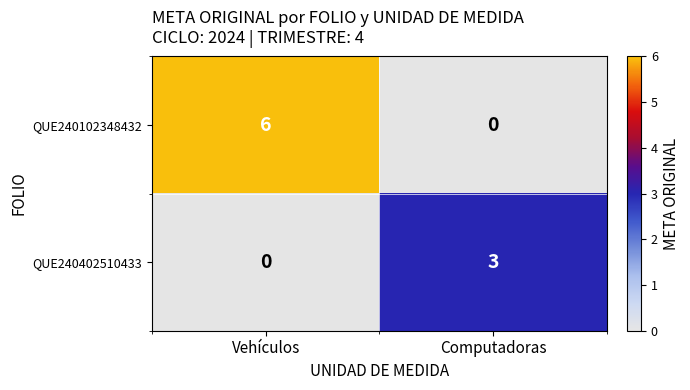

What is the approximate value of QUE240102348432 at Vehículos?

6